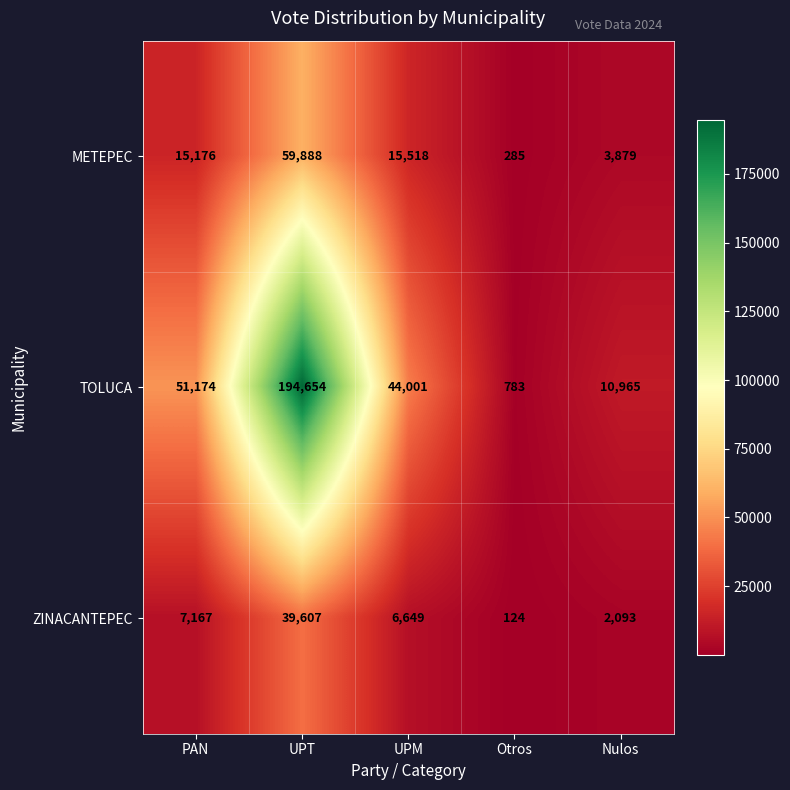

At how many categories does at least one series exceed 105087?

1